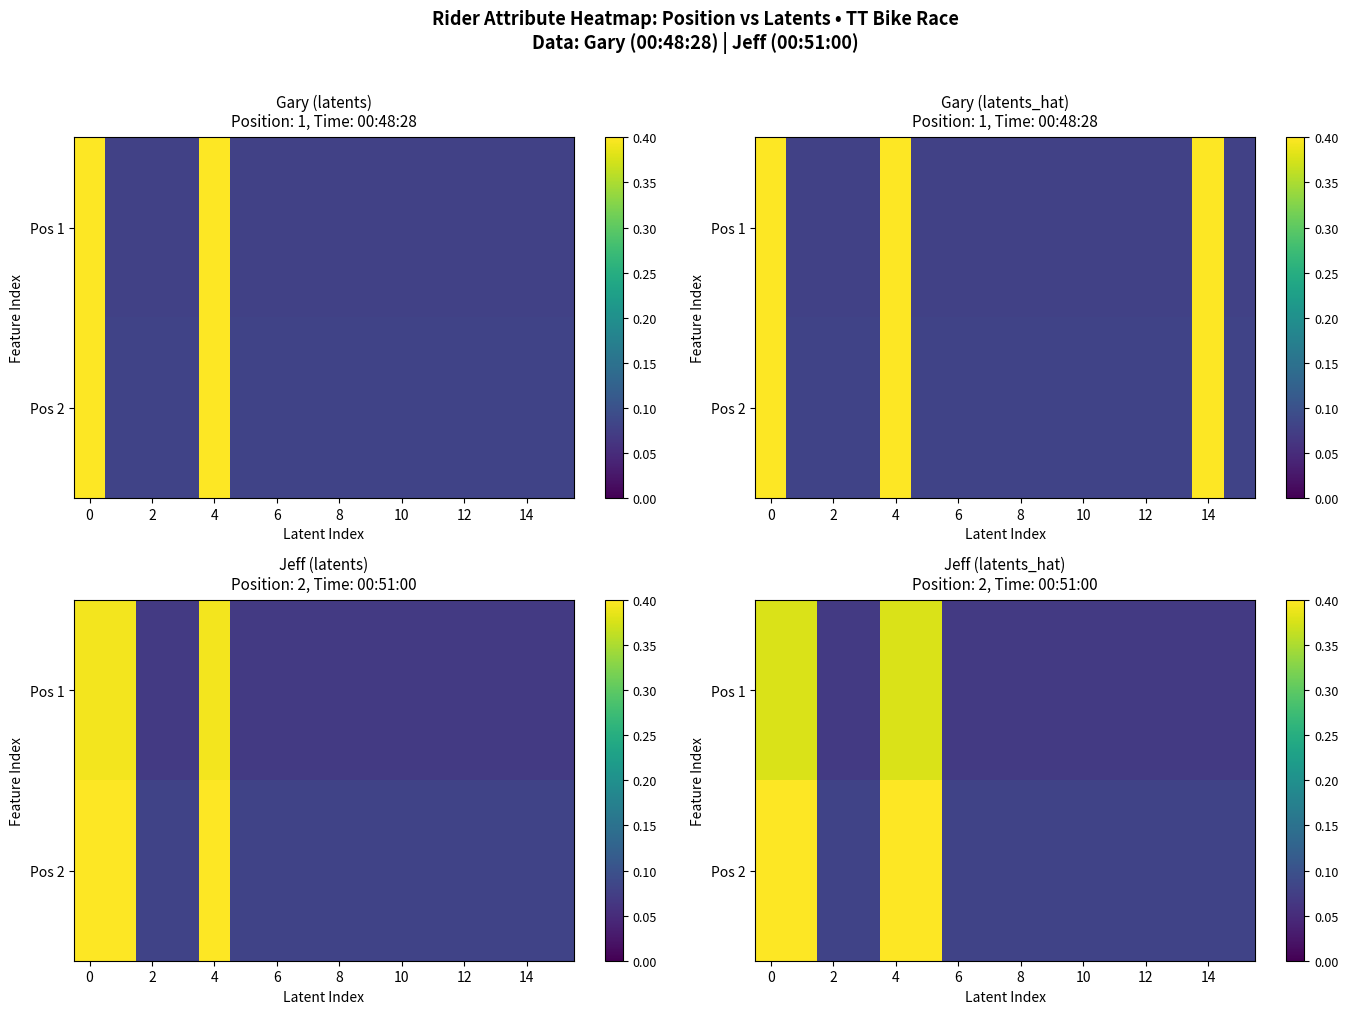

How many Pos 2 values are between 0 and 1?

16